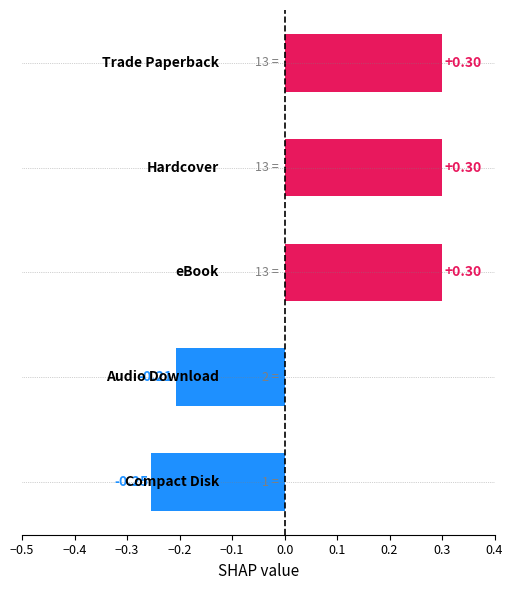

What is the difference between the second highest and second lowest values?

0.5